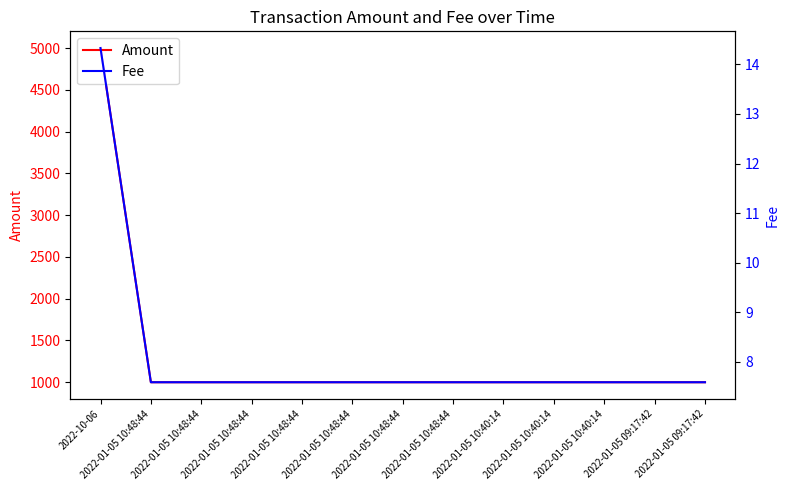

Reading left to right, what are all the values shown in this chart?

Amount: 2022-10-06=5000.0	2022-01-05 10:48:44=1000.0	2022-01-05 10:48:44=1000.0	2022-01-05 10:48:44=1000.0	2022-01-05 10:48:44=1000.0	2022-01-05 10:48:44=1000.0	2022-01-05 10:48:44=1000.0	2022-01-05 10:48:44=1000.0	2022-01-05 10:40:14=1000.0	2022-01-05 10:40:14=1000.0	2022-01-05 10:40:14=1000.0	2022-01-05 09:17:42=1000.0	2022-01-05 09:17:42=1000.0
Fee: 2022-10-06=14.3	2022-01-05 10:48:44=7.6	2022-01-05 10:48:44=7.6	2022-01-05 10:48:44=7.6	2022-01-05 10:48:44=7.6	2022-01-05 10:48:44=7.6	2022-01-05 10:48:44=7.6	2022-01-05 10:48:44=7.6	2022-01-05 10:40:14=7.6	2022-01-05 10:40:14=7.6	2022-01-05 10:40:14=7.6	2022-01-05 09:17:42=7.6	2022-01-05 09:17:42=7.6